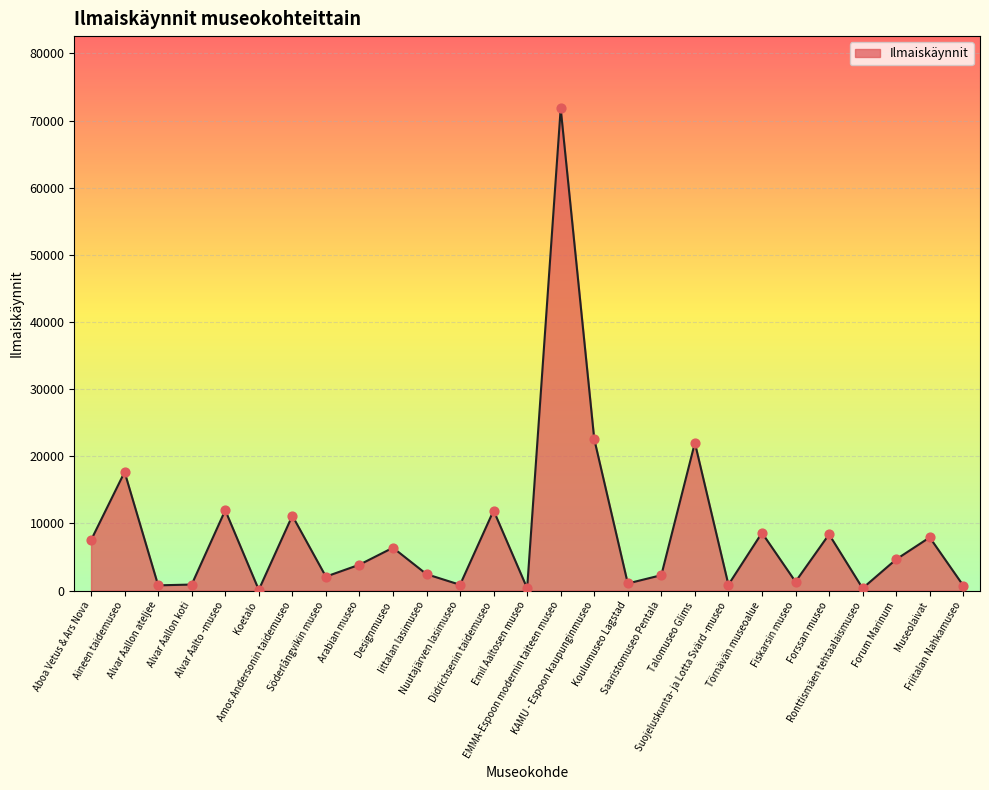

What is the change in value from Nuutajärven lasimuseo to Forssan museo?

+7513